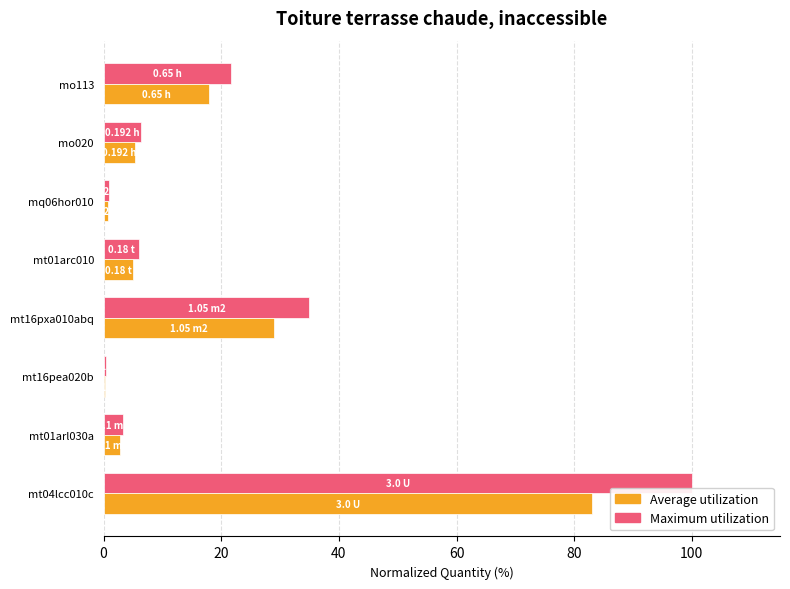

Which series changed the most between mt16pxa010abq and mq06hor010?

Maximum utilization